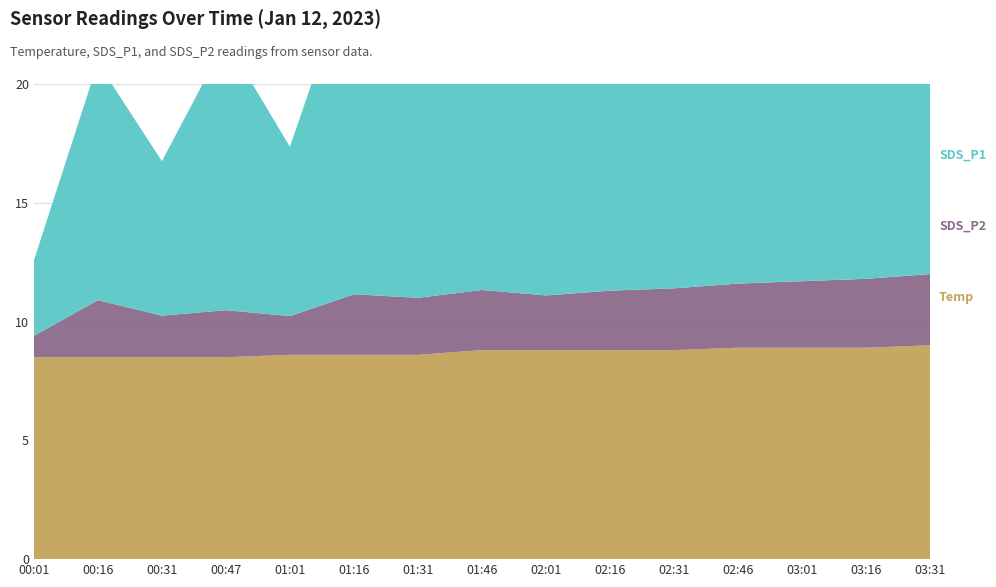

Reading left to right, list all the values displayed in this chart.

Temp: 8.5	8.5	8.5	8.5	8.6	8.6	8.6	8.8	8.8	8.8	8.8	8.9	8.9	8.9	9.0
SDS_P2: 0.9	2.4	1.8	2.0	1.6	2.5	2.4	2.5	2.3	2.5	2.6	2.7	2.8	2.9	3.0
SDS_P1: 3.2	10.0	6.5	11.4	7.1	14.1	11.3	13.3	10.5	12.0	13.5	14.0	15.0	15.5	16.0